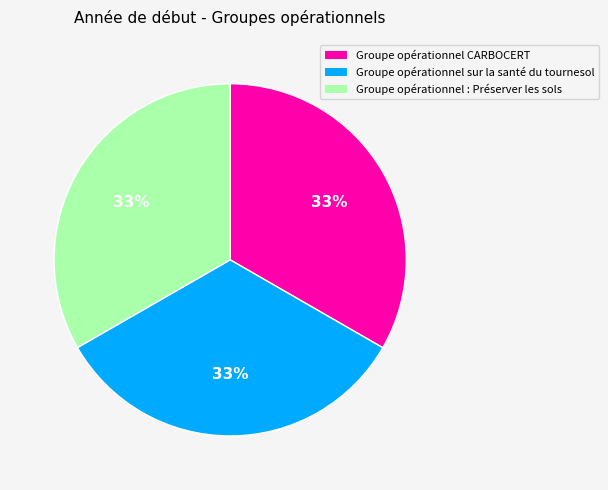

Do Groupe opérationnel sur la santé du tournesol and Groupe opérationnel CARBOCERT together represent more than half of the pie?

Yes